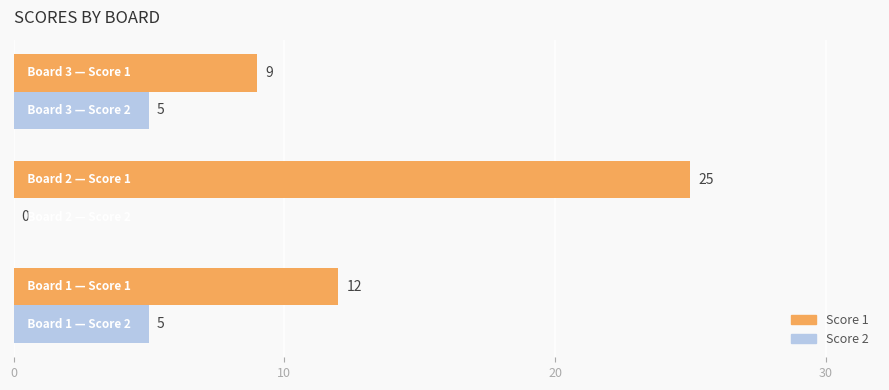

What is the sum of all Score 2 values?

10